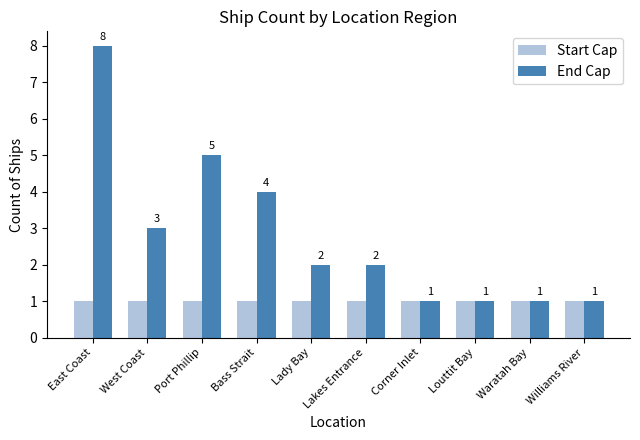

How many groups of bars are there?

10